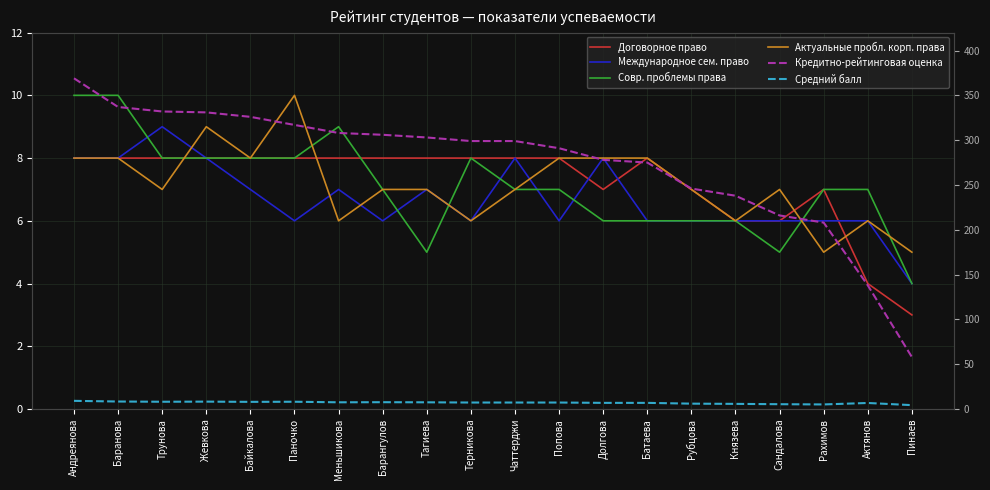

How many distinct data groups are displayed?

6